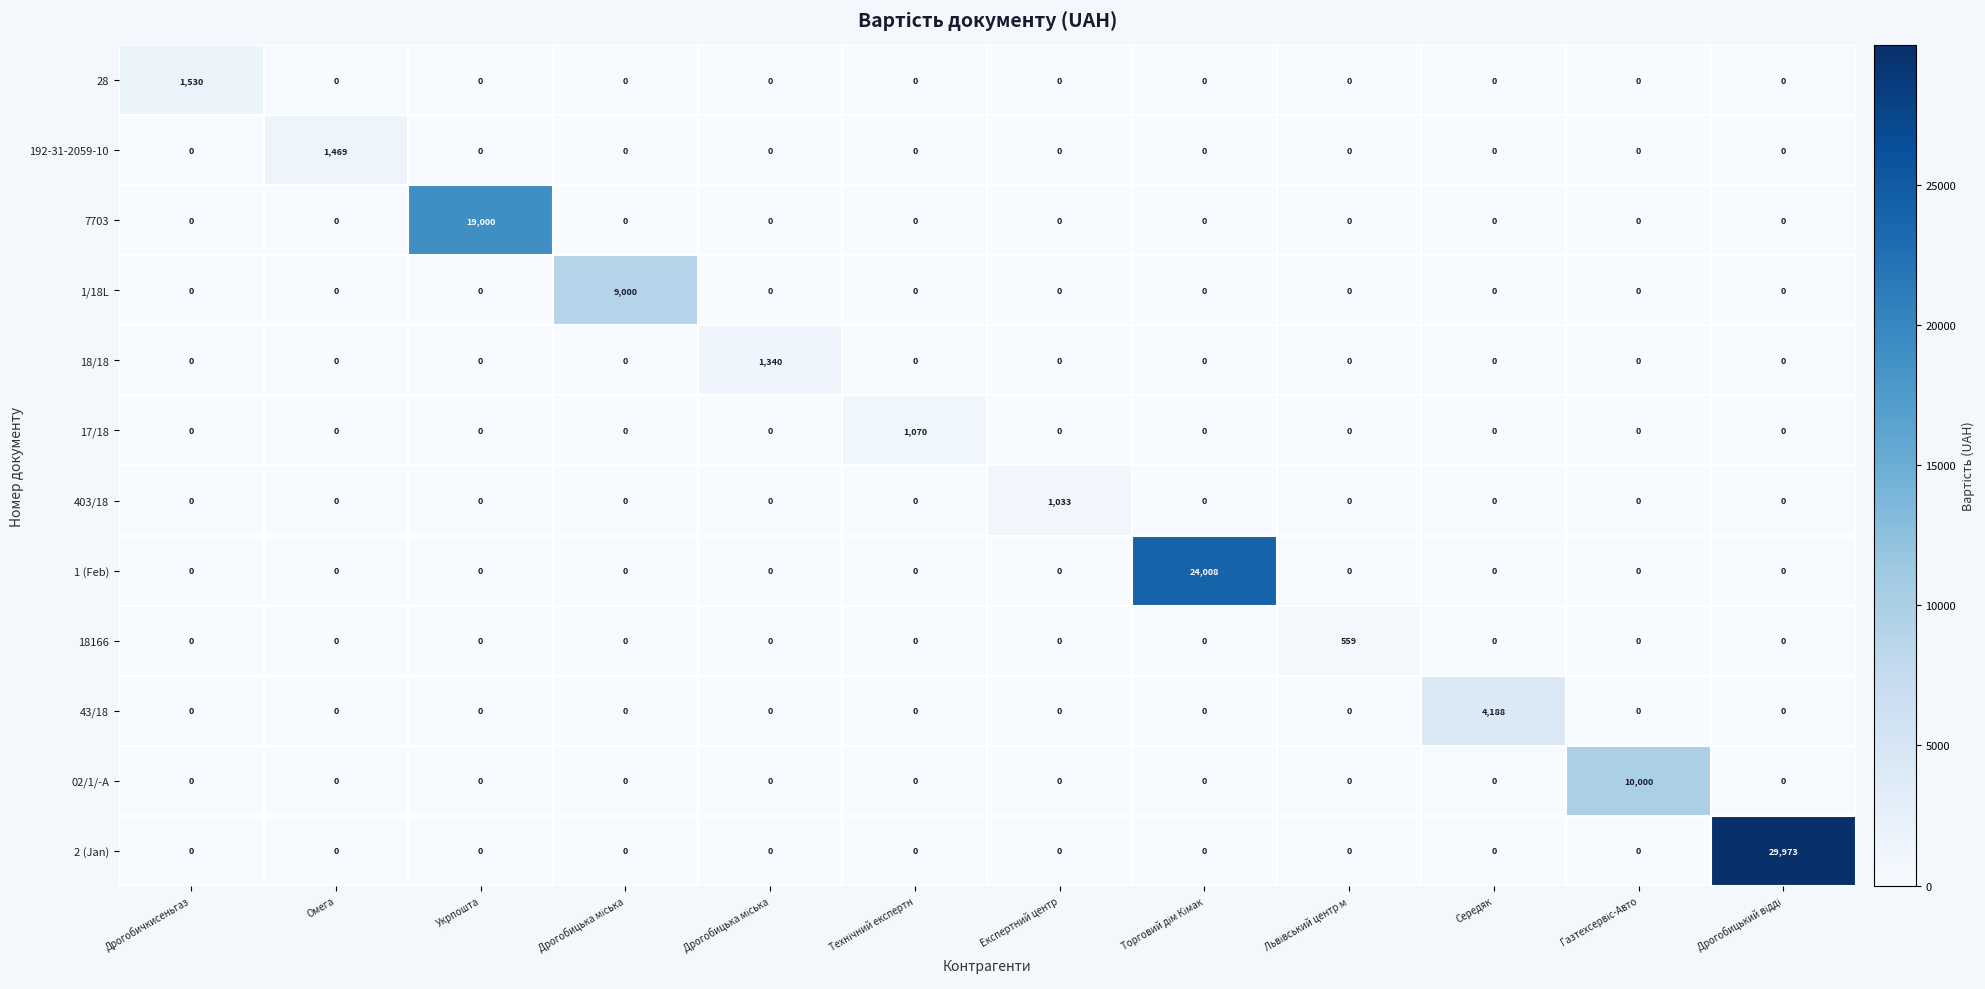

How many values in 18166 are above zero?

1